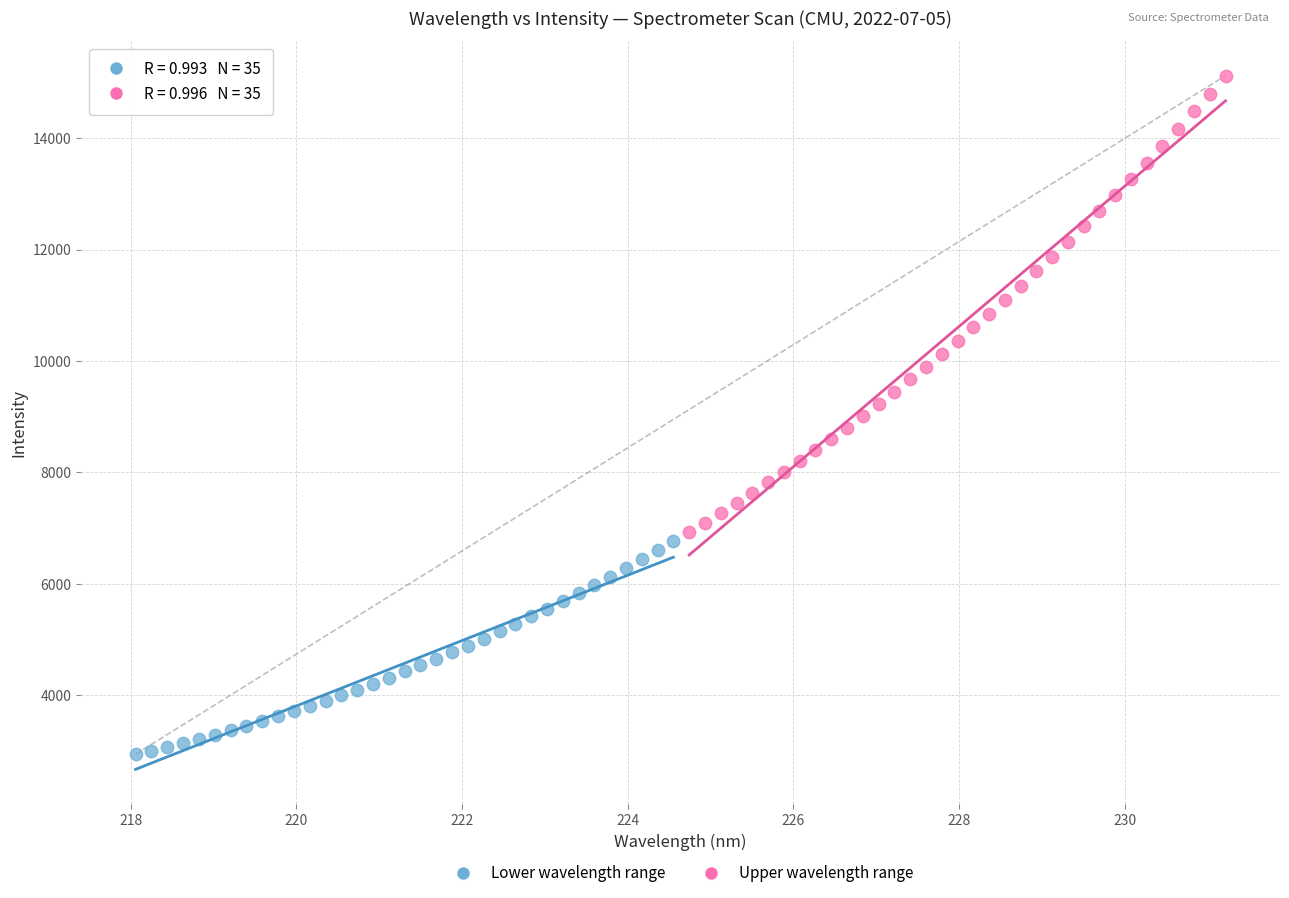

Which series reaches the minimum Y coordinate?

Lower wavelength range